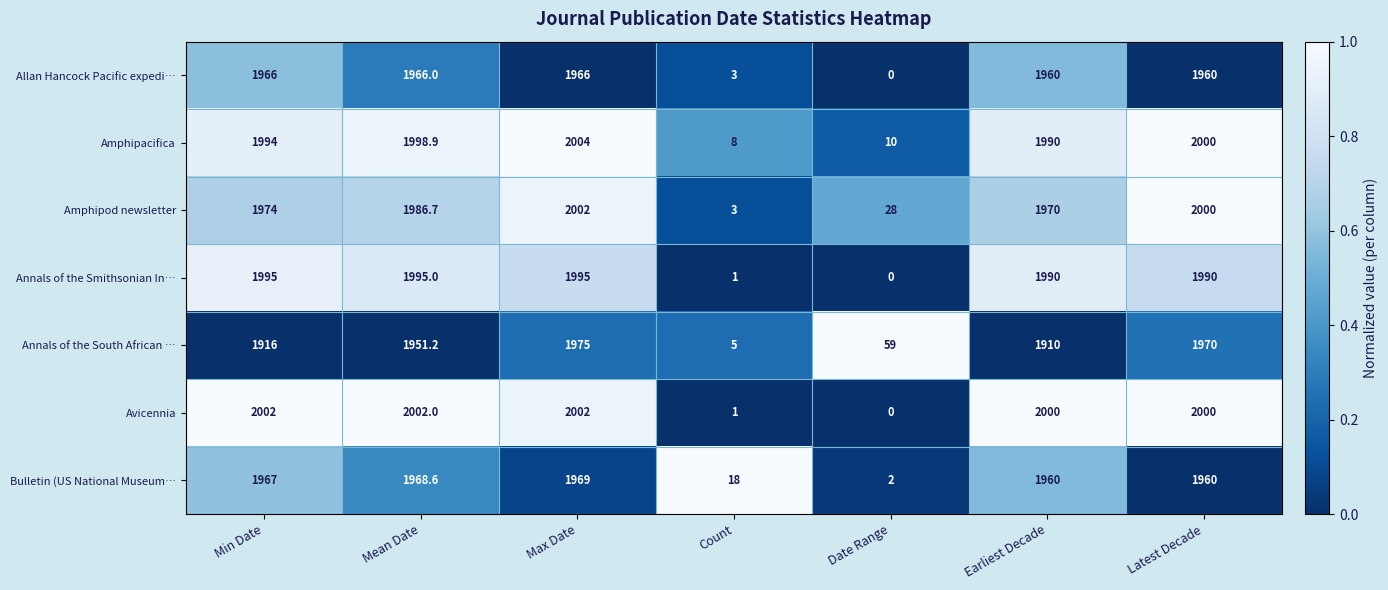

What is the maximum value shown in the chart?

2004.0